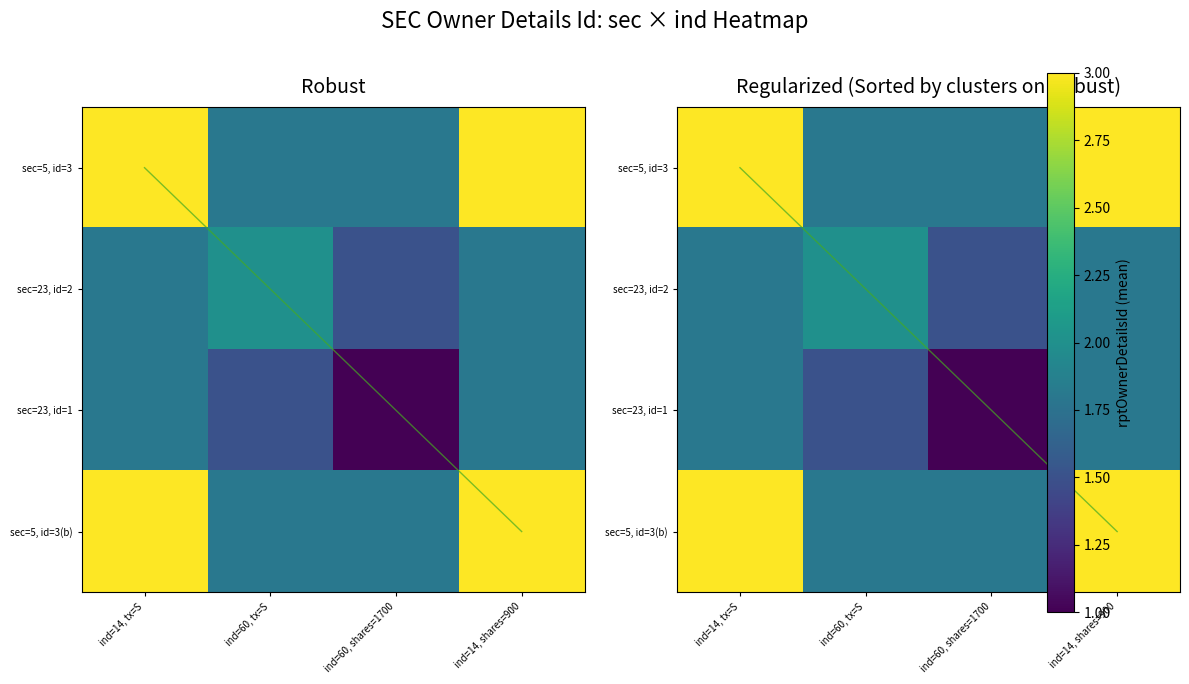

What is the sum of the values at 23_60_2 and 23_60_1?

3